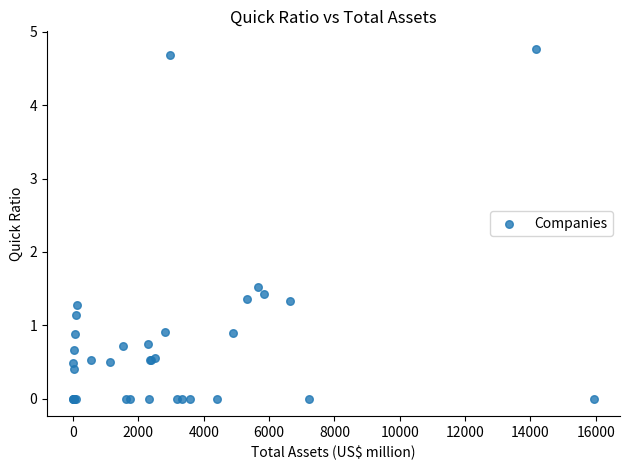

What Y value in the scatter plot is closest to 2?

1.5